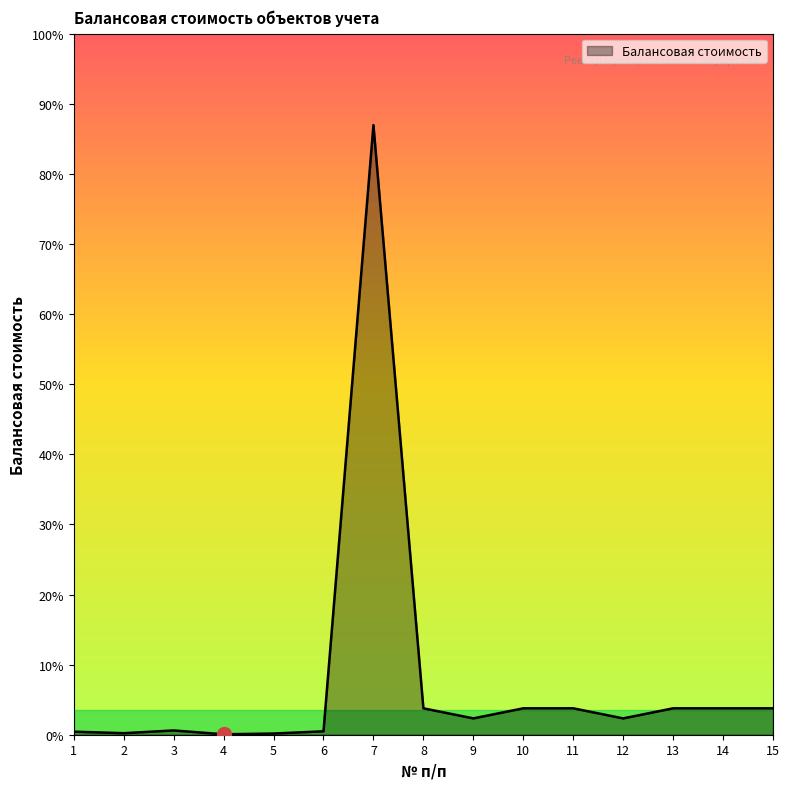

Is this an area chart (filled region under the line)?

Yes